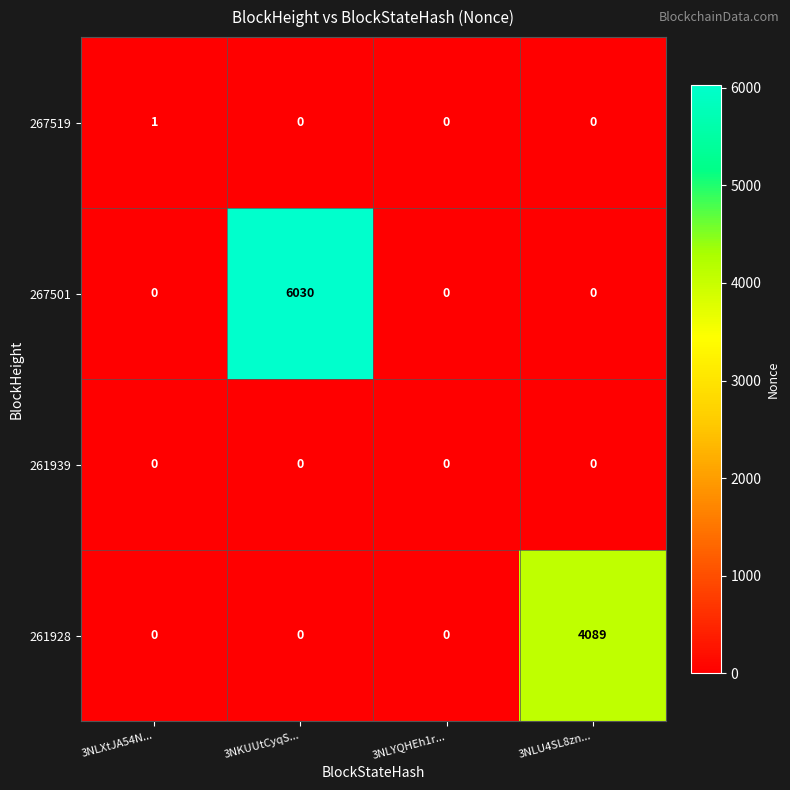

The value of 261939 at 3NLU4SL8zn... is 0. True or false?

True